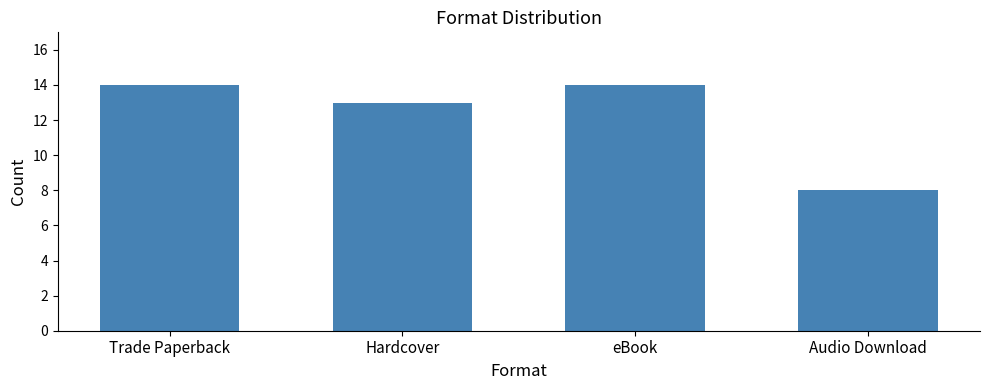

Read the value at Audio Download.

8